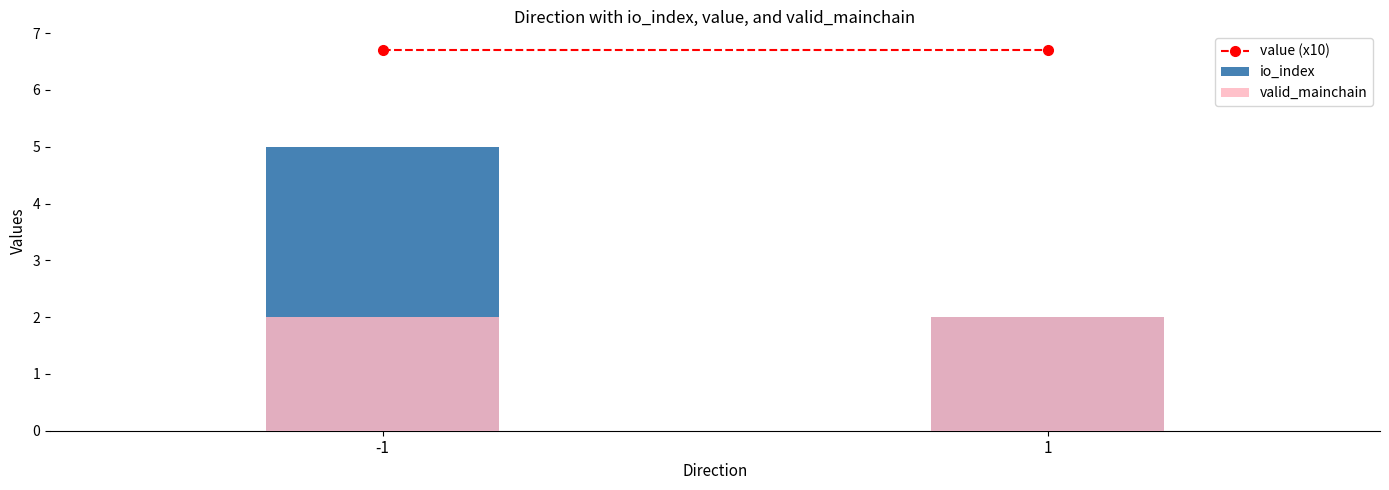

Where is value (x10) nearest to the value 6?

-1